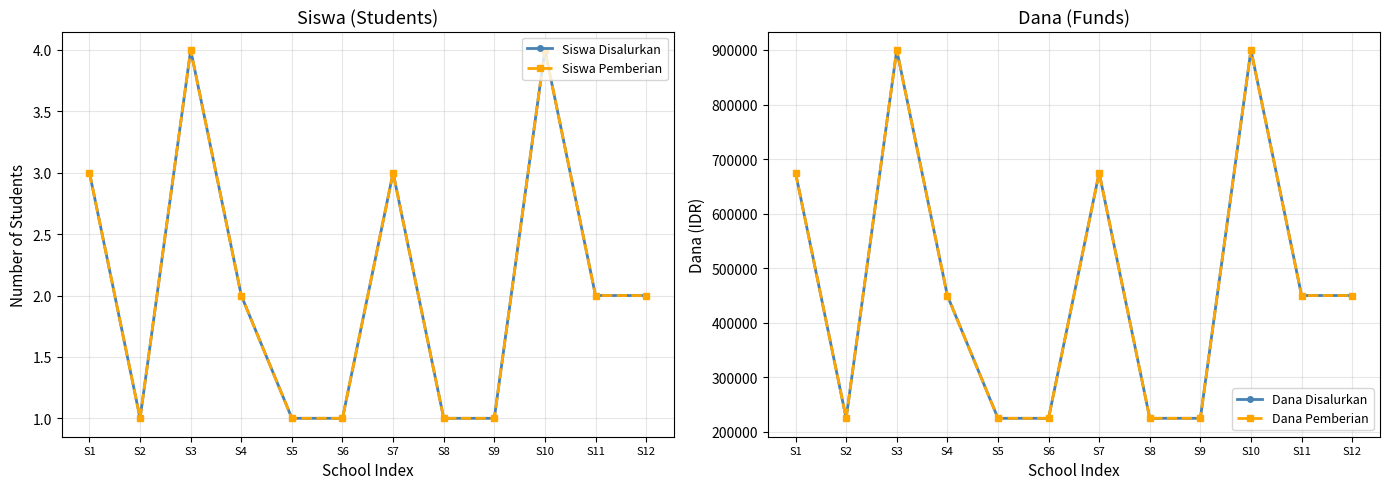

What is the difference between the maximum and minimum values in the Dana Disalurkan series?

675000